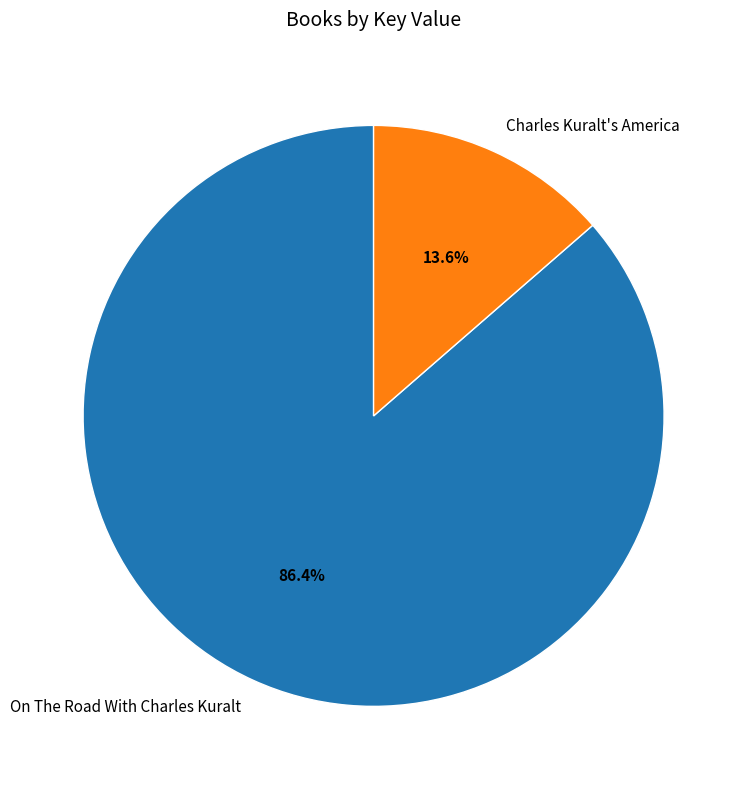

Which slice is the smallest?

Charles Kuralt's America